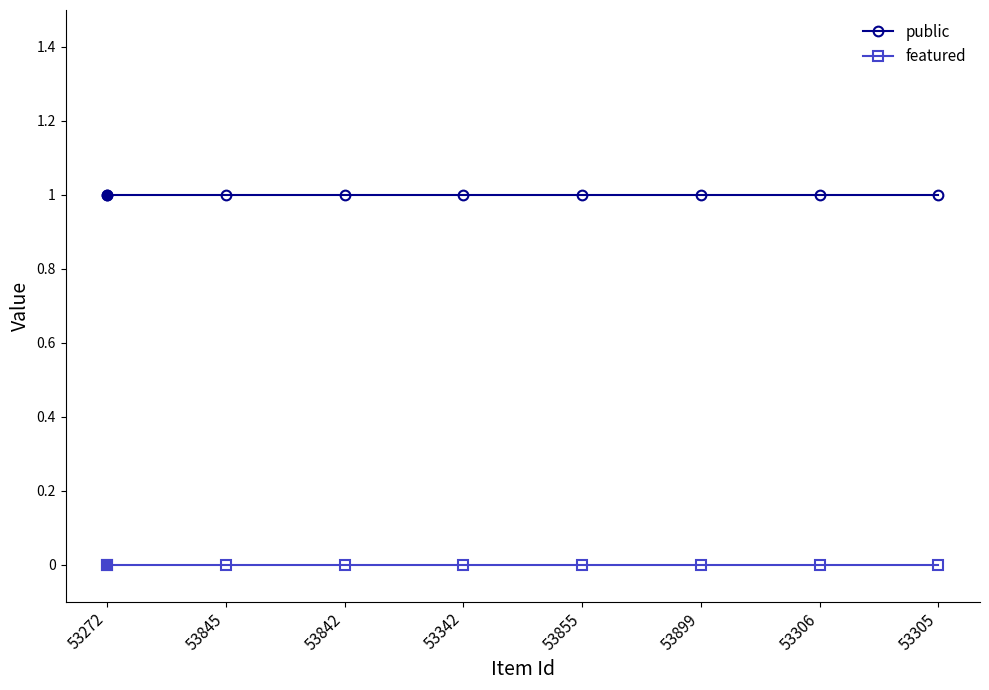

What is the maximum value shown in the chart?

1